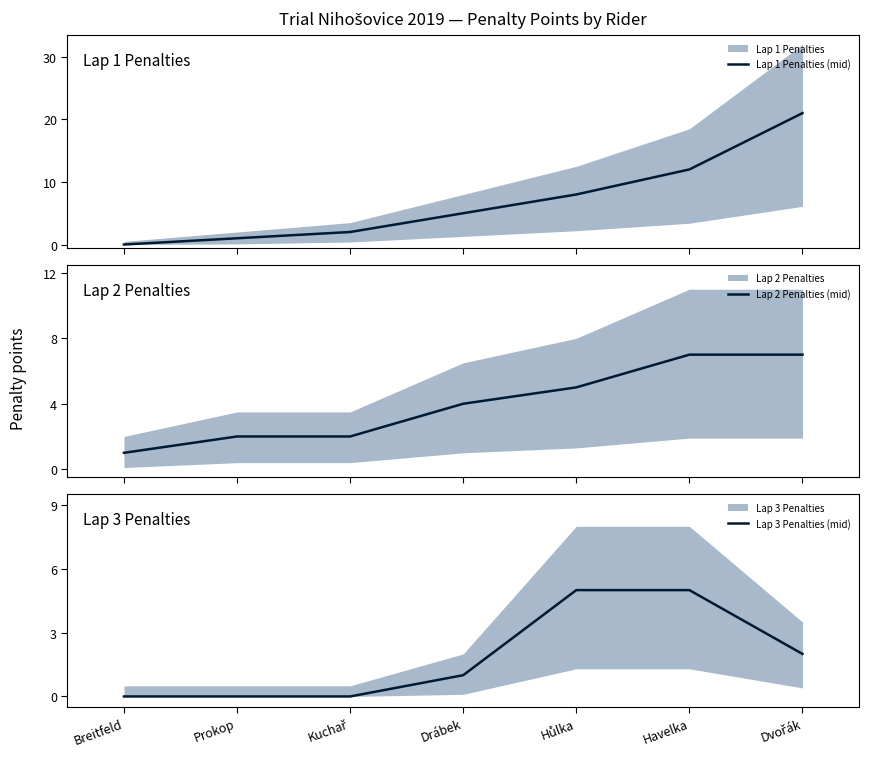

What is the highest value of the Lap 1 Penalties (mid) series?

21